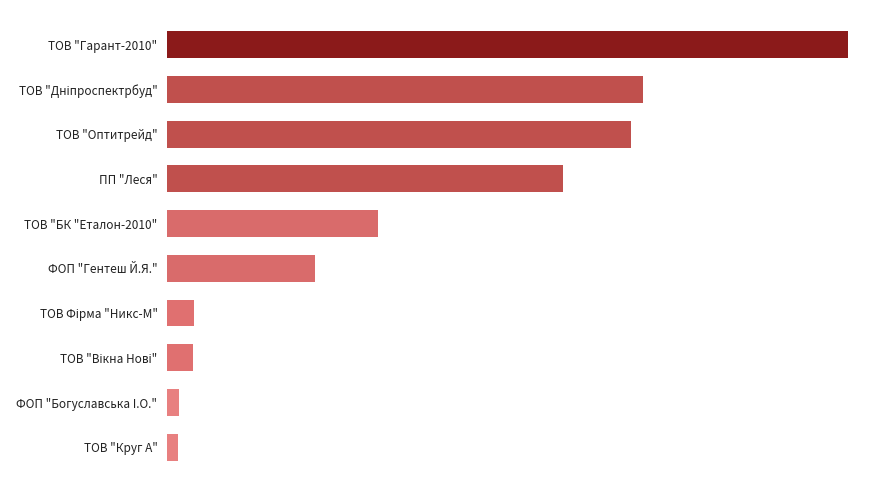

What is the smallest value displayed?

3954.3